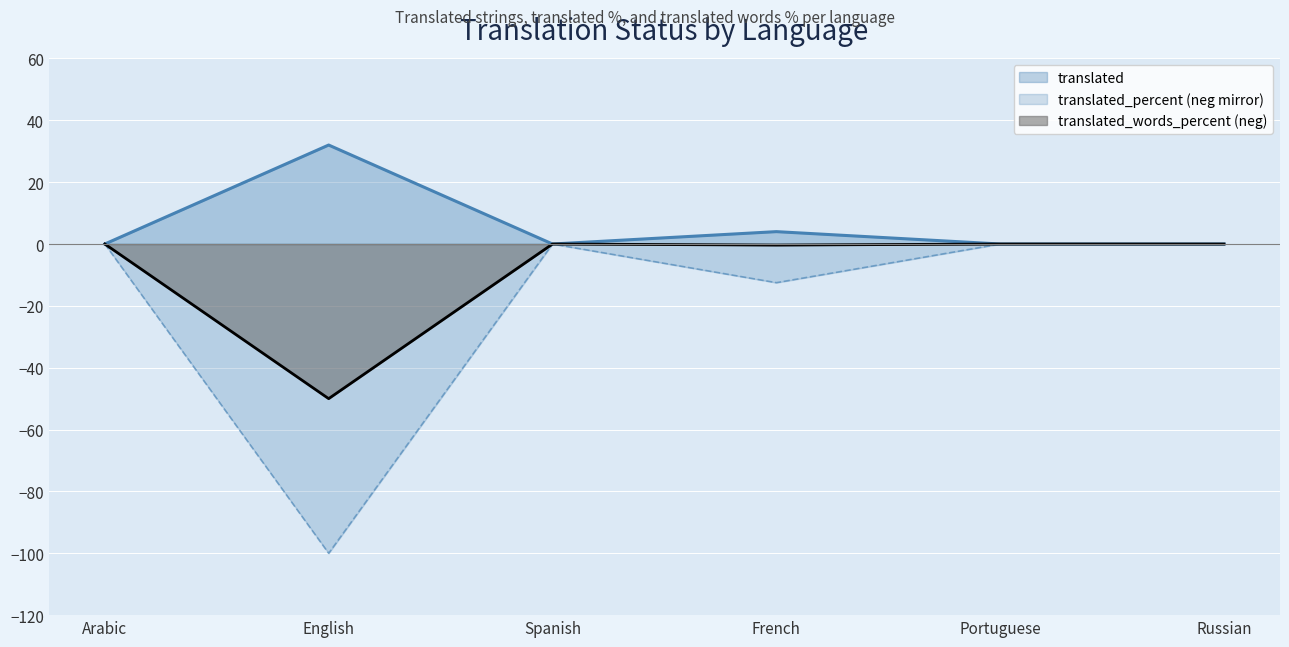

What is the value of the translated point at the 4th from the left?

4.0